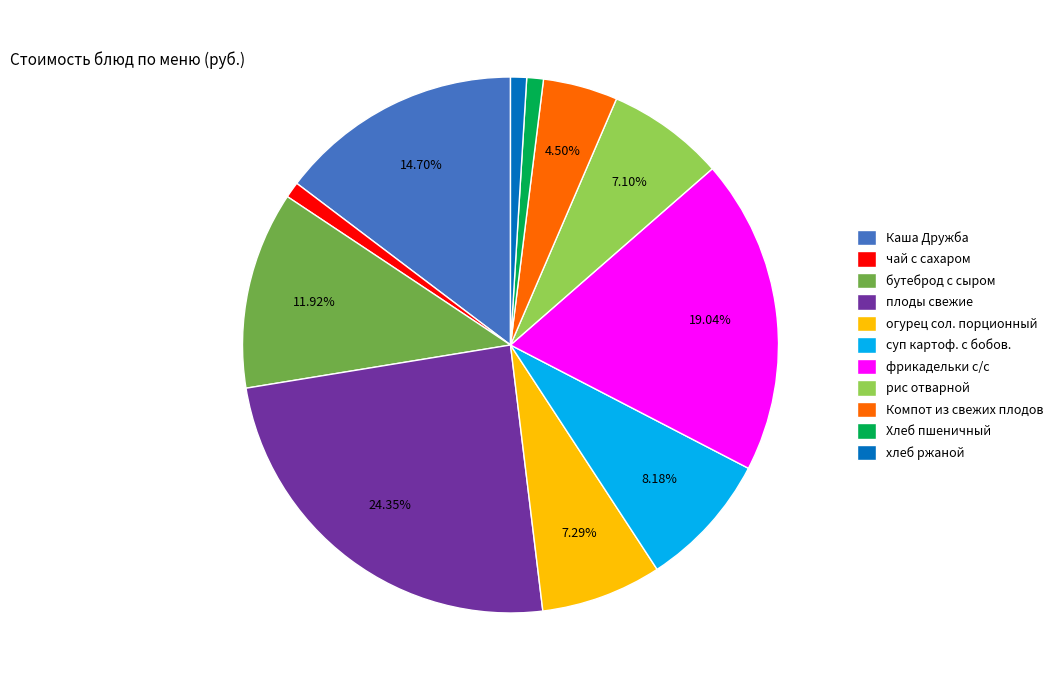

To the nearest percent, what is the average slice percentage?

9%